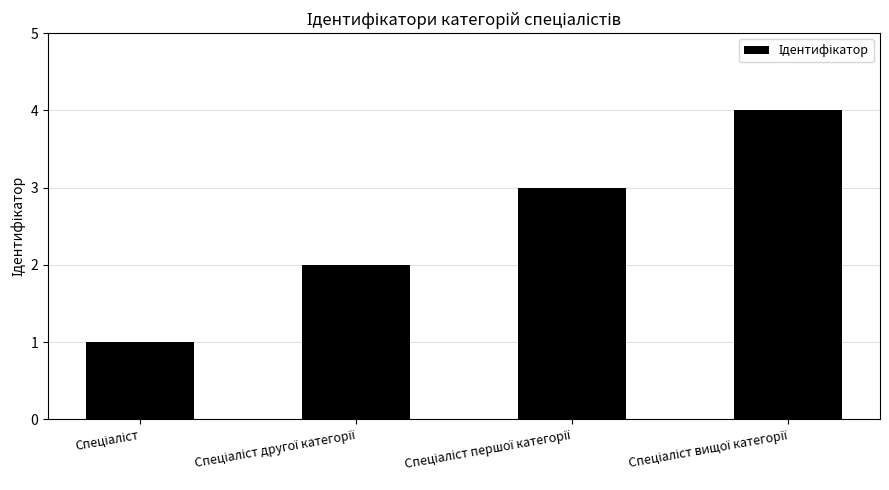

Count the number of data series in this chart.

1